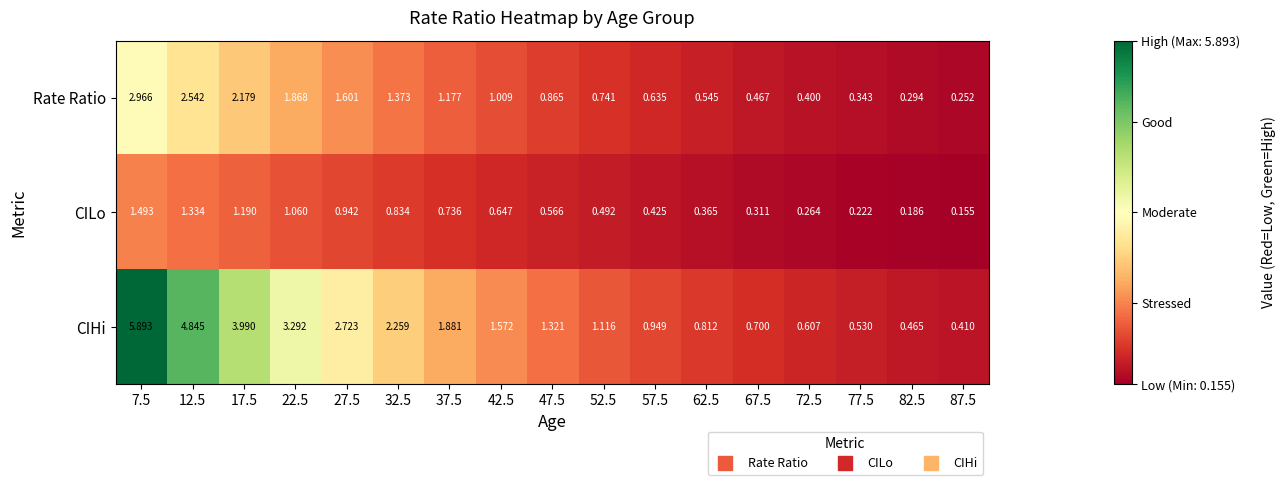

Rank the series by their maximum value, from lowest to highest.

CILo, Rate Ratio, CIHi